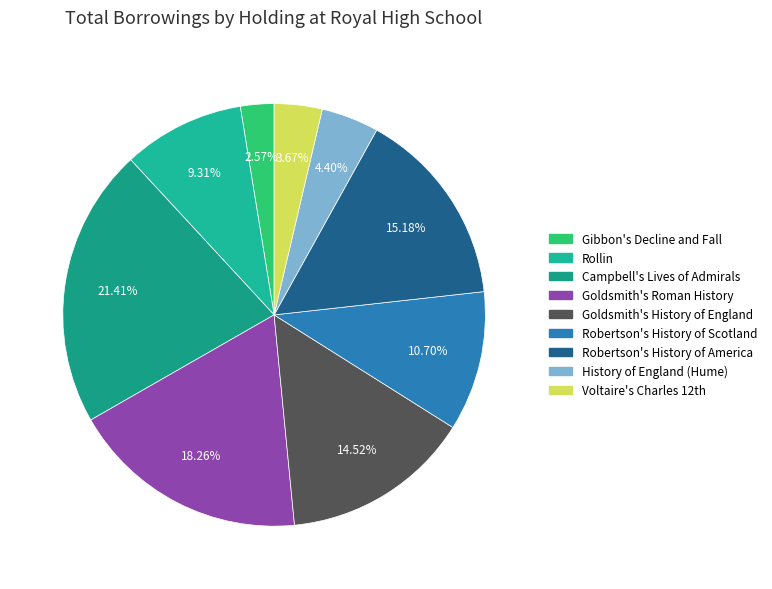

Which has a higher value, History of England (Hume) or Goldsmith's Roman History?

Goldsmith's Roman History